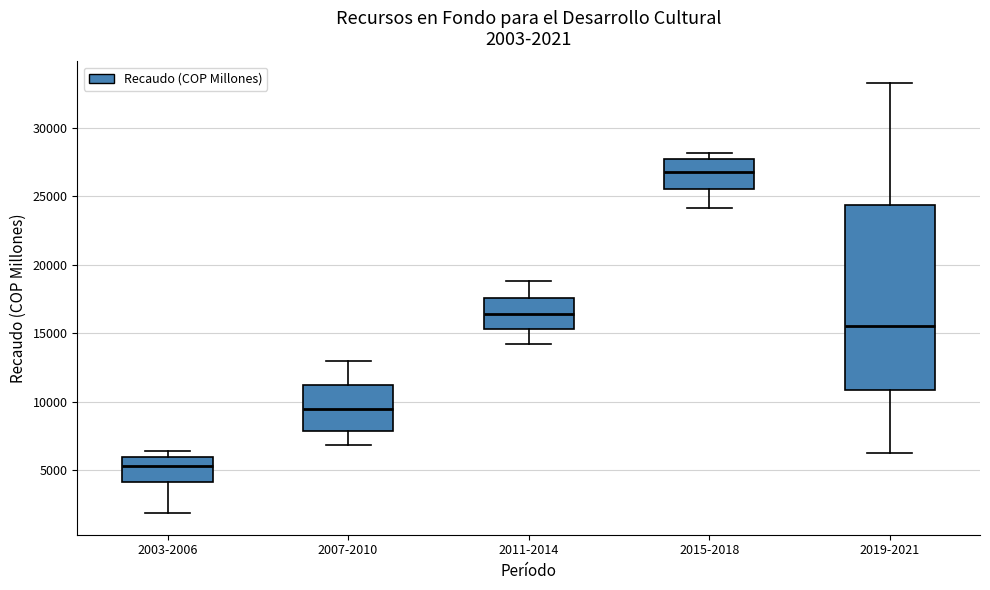

Which box is the tallest, from its lower edge to its upper edge?

2019-2021